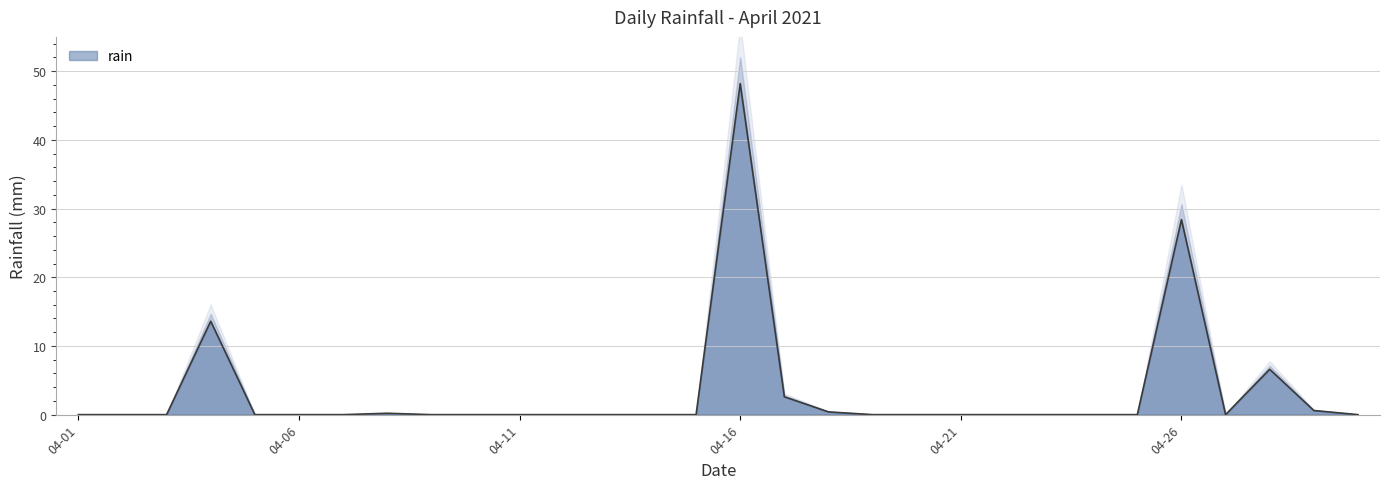

Which category has the highest value in the rain series?

04-16